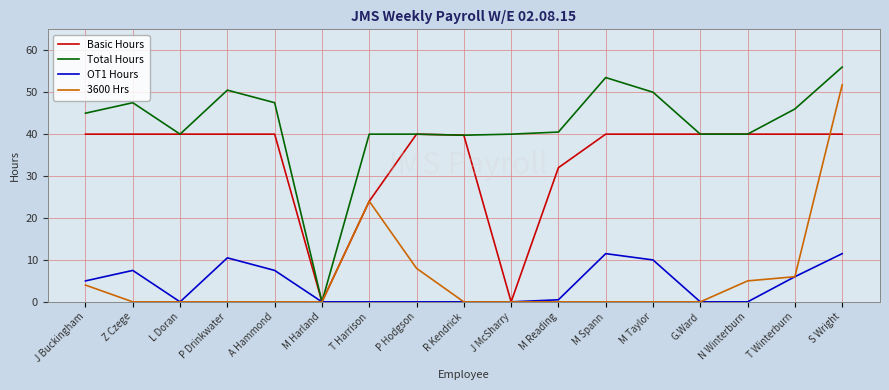

What is the maximum value shown in the chart?

56.0